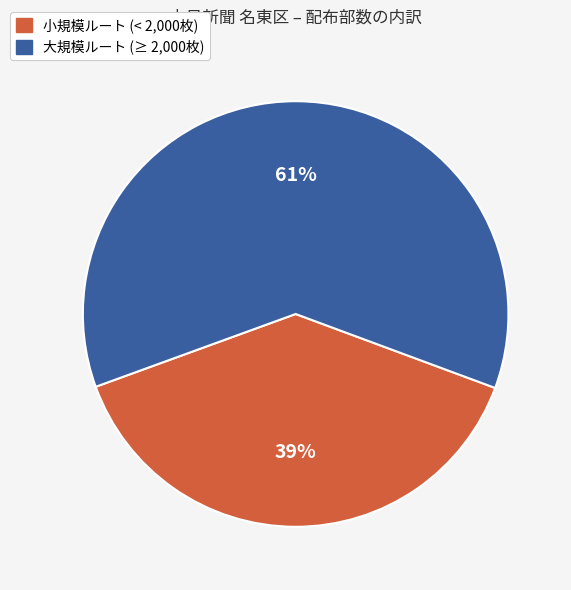

To the nearest percent, what is the average slice percentage?

50%